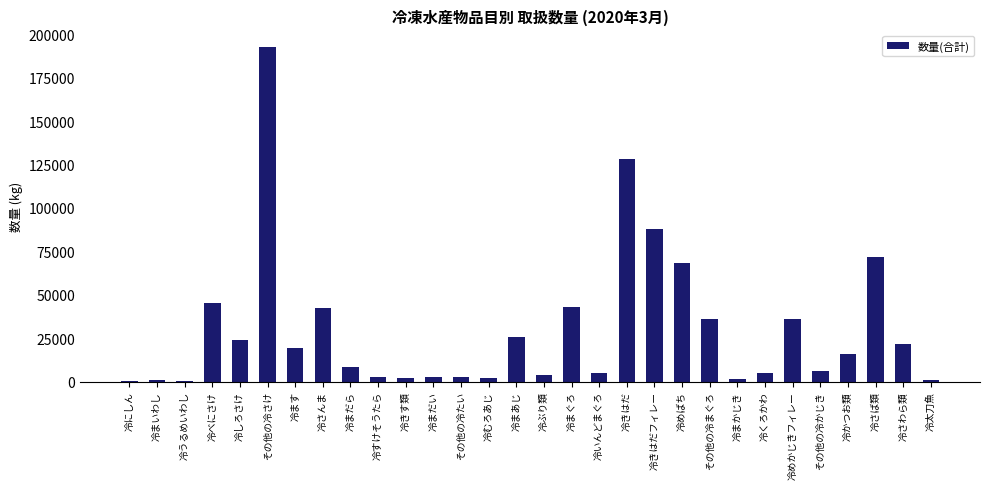

What is the sum of all values?

900391